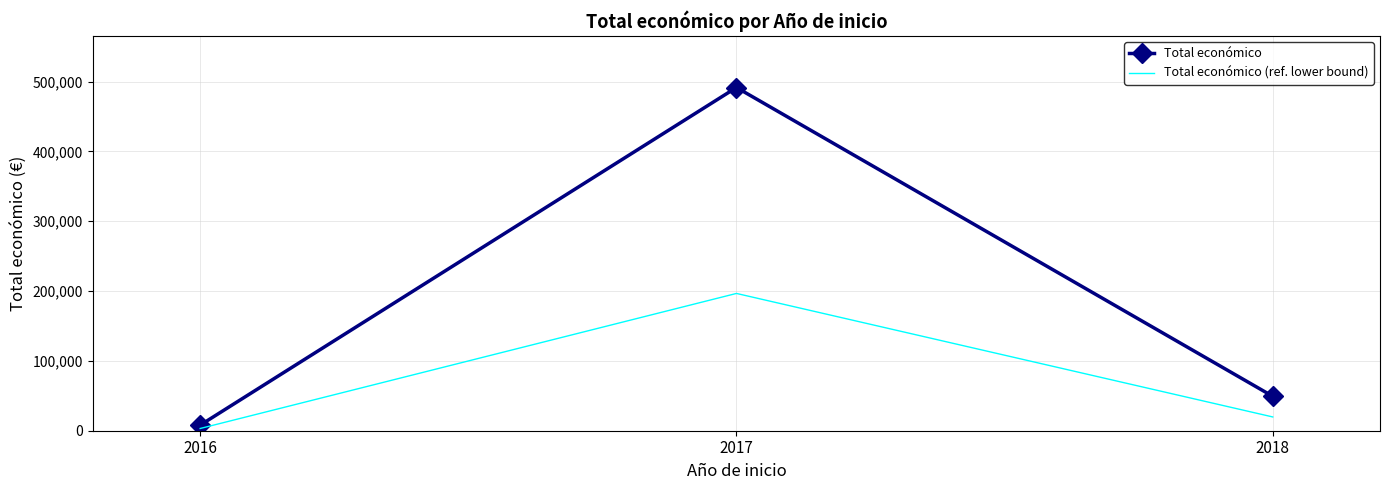

Which series has the largest total across all categories?

Total económico